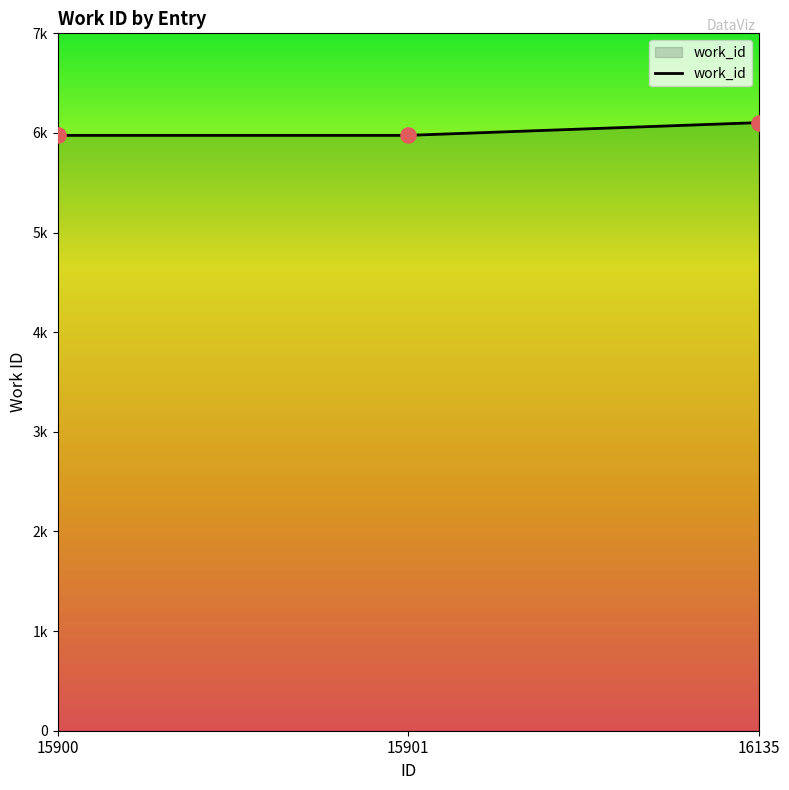

Does the chart have visible grid lines?

No